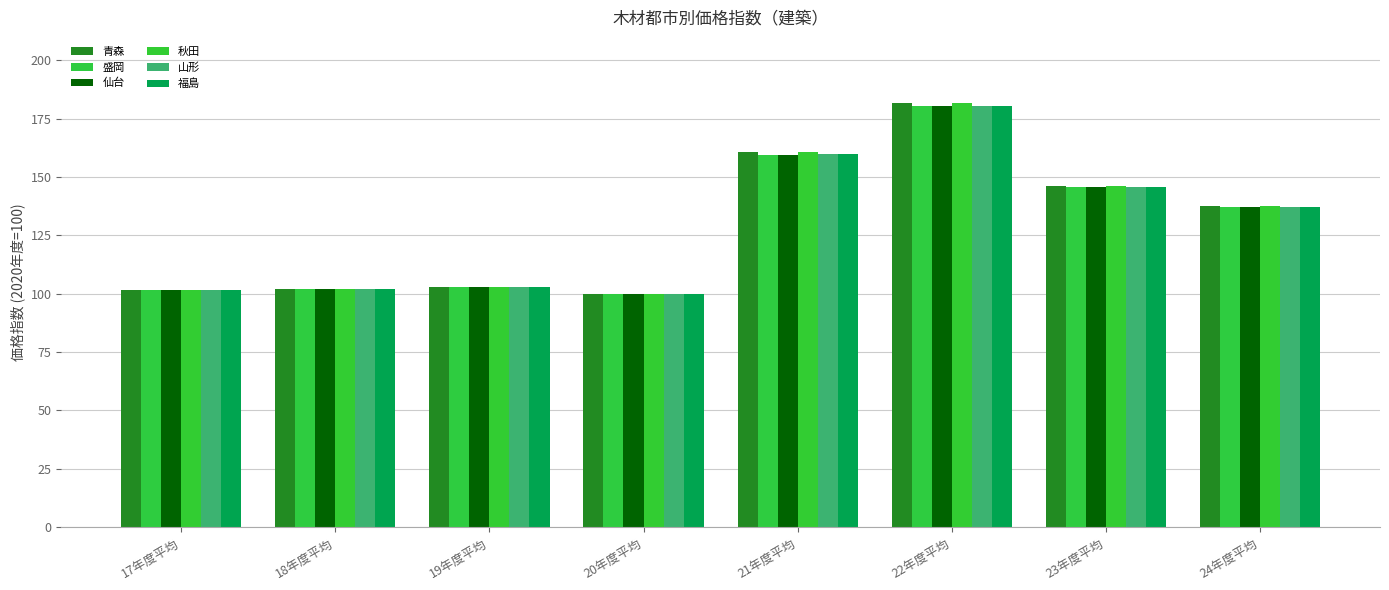

At which label is 福島 closest to 140?

24年度平均